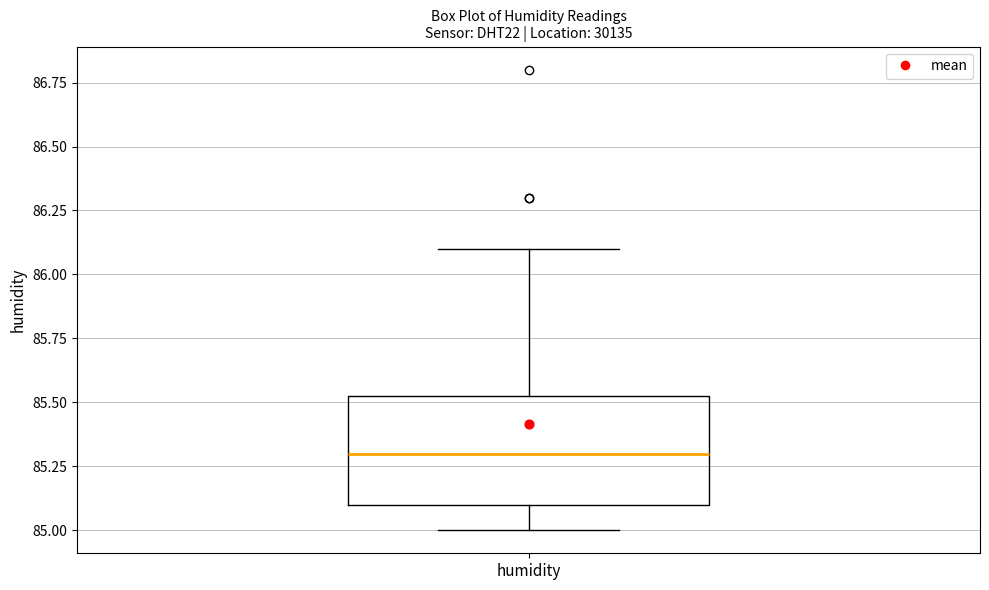

Transcribe this box plot: give where the median line is, the range the box spans, and where the two whiskers end, as read against the y-axis. The values are not printed on the chart, so give them approximately, as read against the axis.

median 85.30, box 85.10 to 85.55, whiskers 85.00 to 86.10